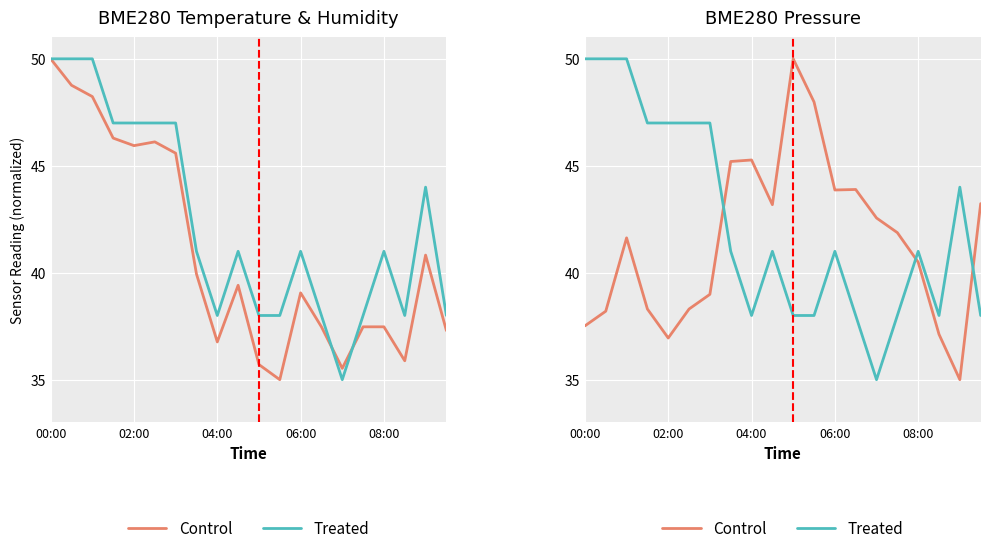

After their last crossing, which series has the higher values: Control or Treated?

Control